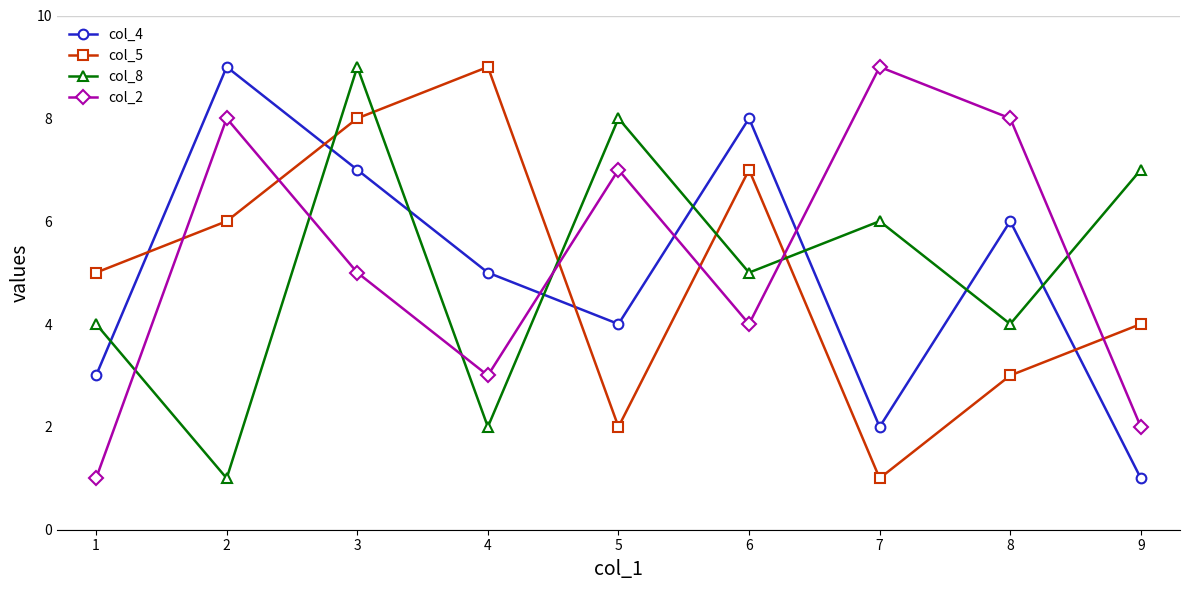

What is the minimum value shown in the chart?

1